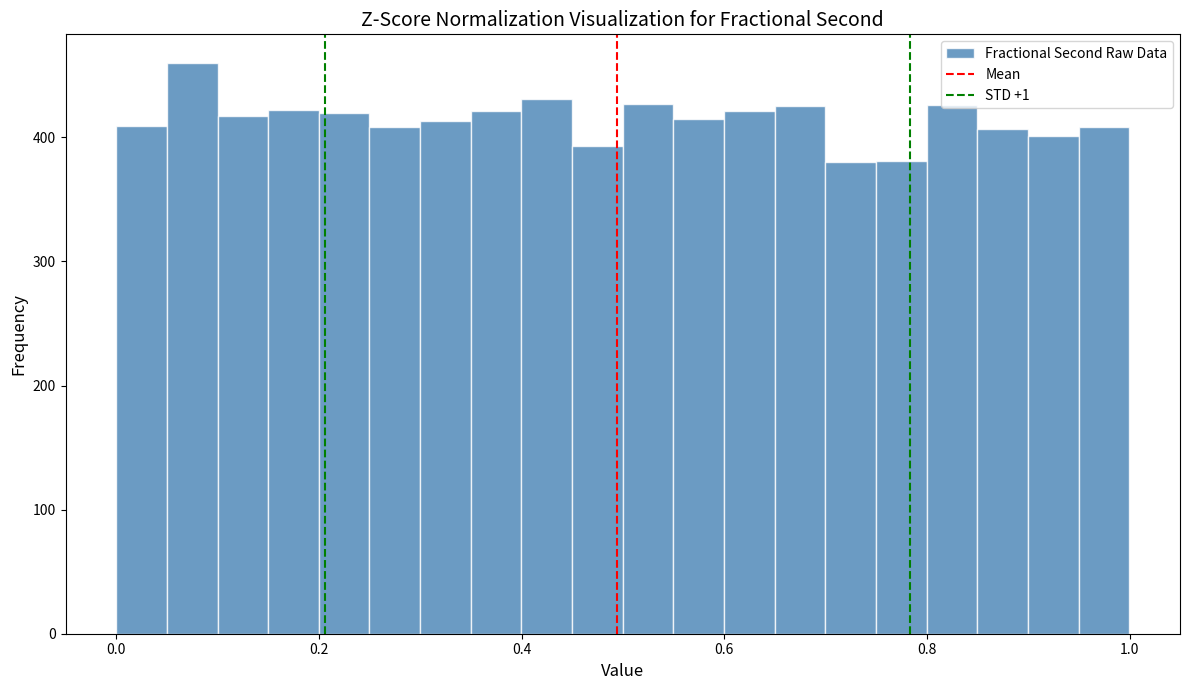

Read against the x-axis, roughly where is the centre of the tallest bar?

0.08